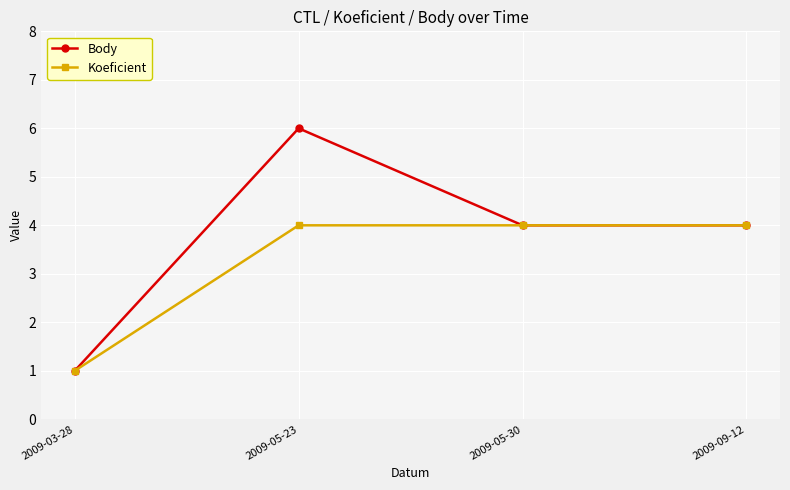

What is the sum of all Koeficient values?

13